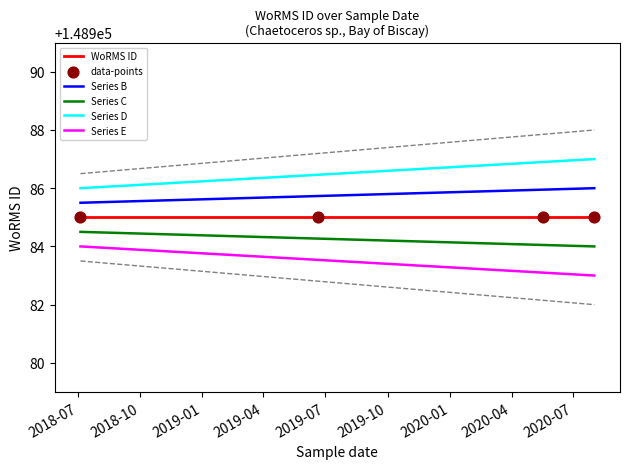

At how many categories does at least one series exceed 148983?

4